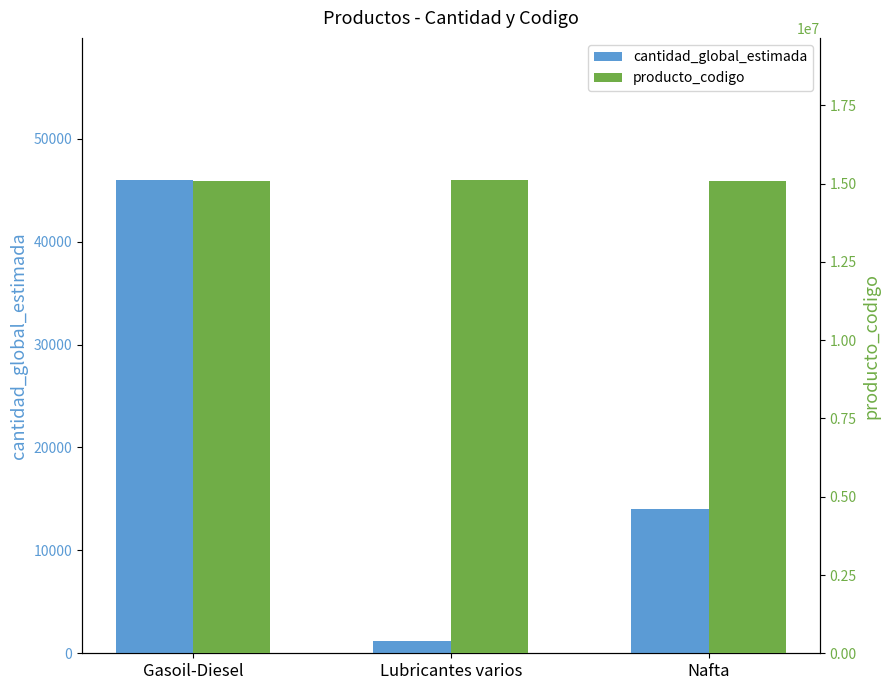

What is the maximum value for producto_codigo?

15121520